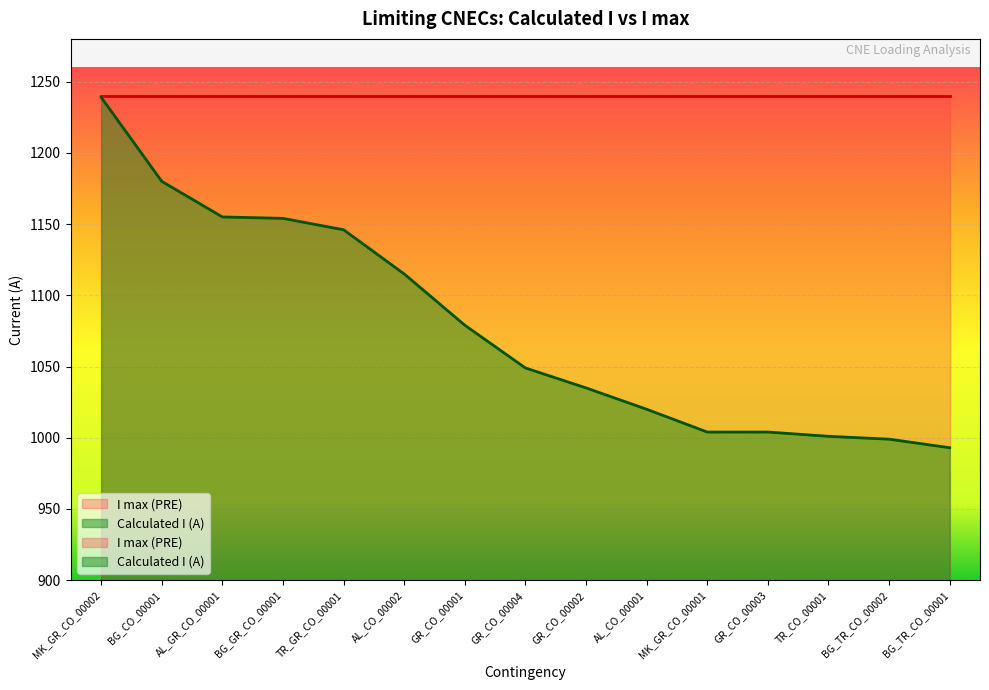

Reading right to left, transcribe all the data shown in this chart.

BG_TR_CO_00001=993	BG_TR_CO_00002=999	TR_CO_00001=1001	GR_CO_00003=1004	MK_GR_CO_00001=1004	AL_CO_00001=1020	GR_CO_00002=1035	GR_CO_00004=1049	GR_CO_00001=1079	AL_CO_00002=1115	TR_GR_CO_00001=1146	BG_GR_CO_00001=1154	AL_GR_CO_00001=1155	BG_CO_00001=1180	MK_GR_CO_00002=1239